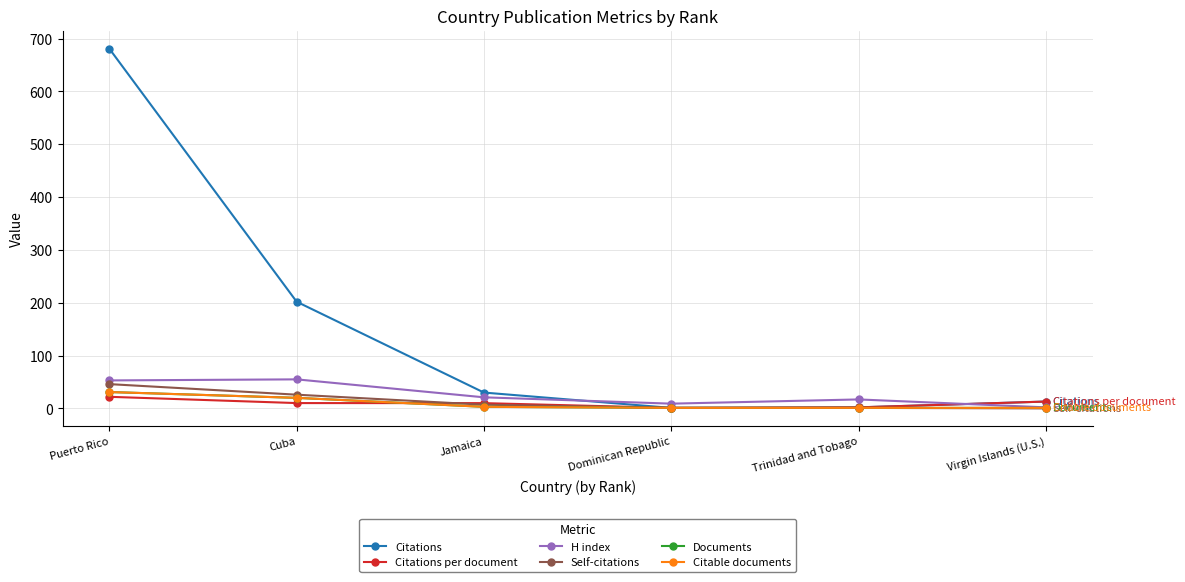

Is it true that Citable documents equals 9.4 at Puerto Rico?

False